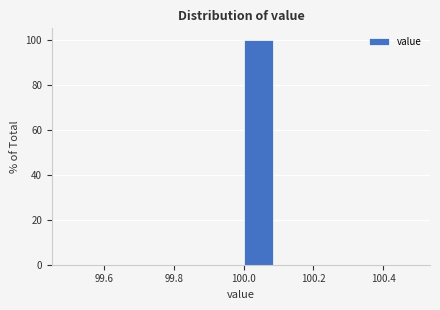

Reading left to right, list every bar in this chart as the range it spans on the x-axis followed by its height. The values are not printed on the chart, so give them approximately, as read against the axis.

99.5 to 99.6: 0
99.6 to 99.7: 0
99.7 to 99.8: 0
99.8 to 99.9: 0
99.9 to 100.0: 0
100.0 to 100.1: 100
100.1 to 100.2: 0
100.2 to 100.3: 0
100.3 to 100.4: 0
100.4 to 100.5: 0